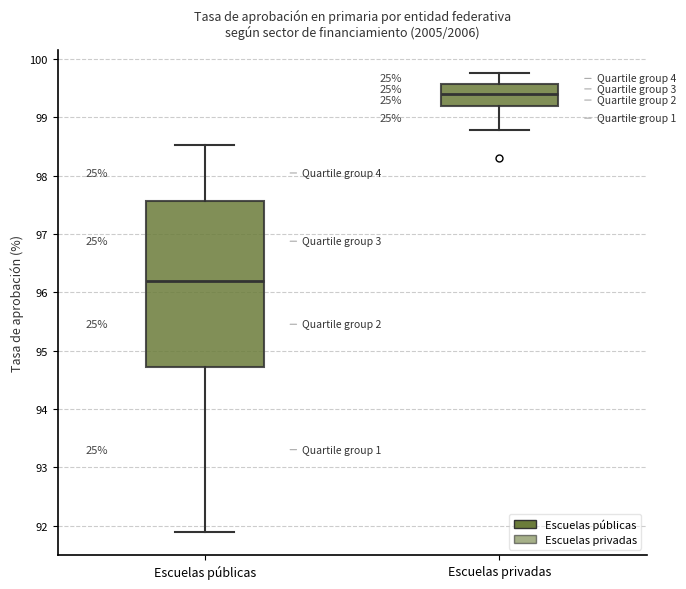

Which box's median line is the lowest?

Escuelas públicas